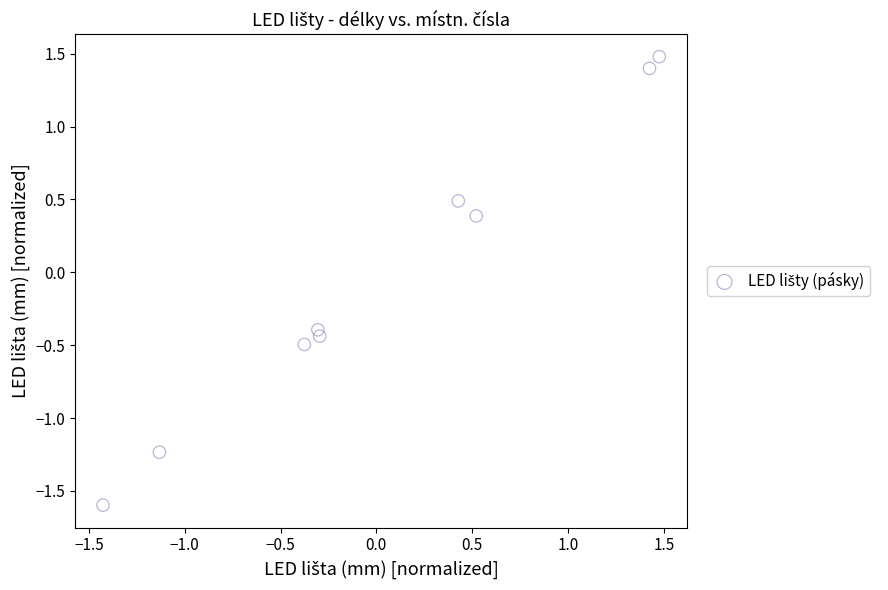

What is the range of X values (max minus min)?

2.9